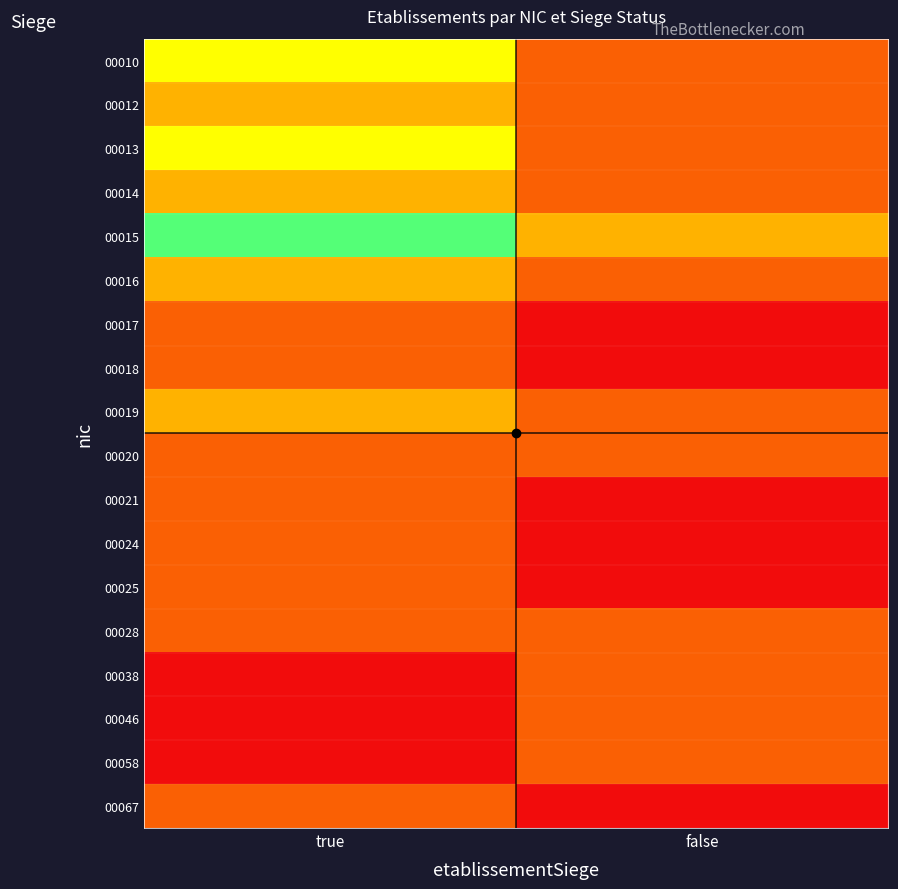

Reading left to right, what are all the values shown in this chart?

00010: true=3	false=1
00012: true=2	false=1
00013: true=3	false=1
00014: true=2	false=1
00015: true=4	false=2
00016: true=2	false=1
00017: true=1	false=0
00018: true=1	false=0
00019: true=2	false=1
00020: true=1	false=1
00021: true=1	false=0
00024: true=1	false=0
00025: true=1	false=0
00028: true=1	false=1
00038: true=0	false=1
00046: true=0	false=1
00058: true=0	false=1
00067: true=1	false=0